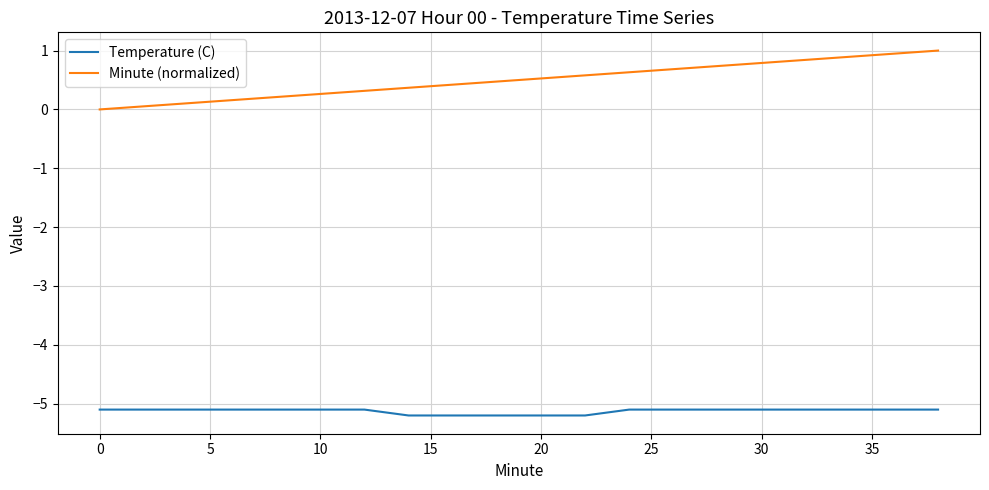

True or false: Temperature (C) and Minute (normalized) intersect in this chart.

False